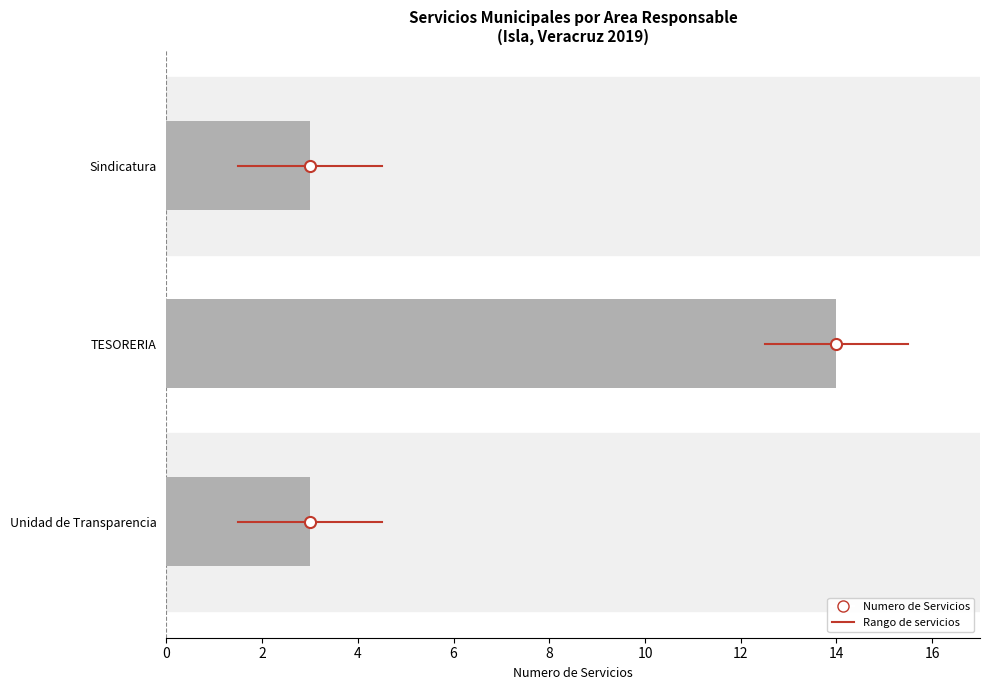

What is the minimum value shown in the chart?

3